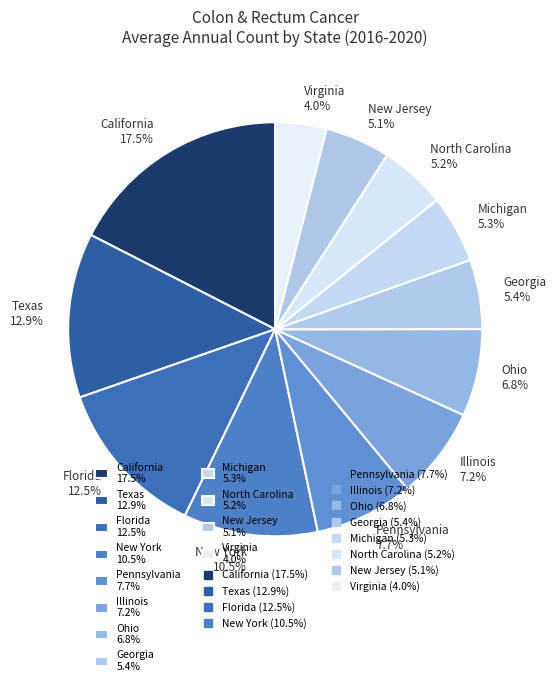

Is Georgia the majority of the pie?

No